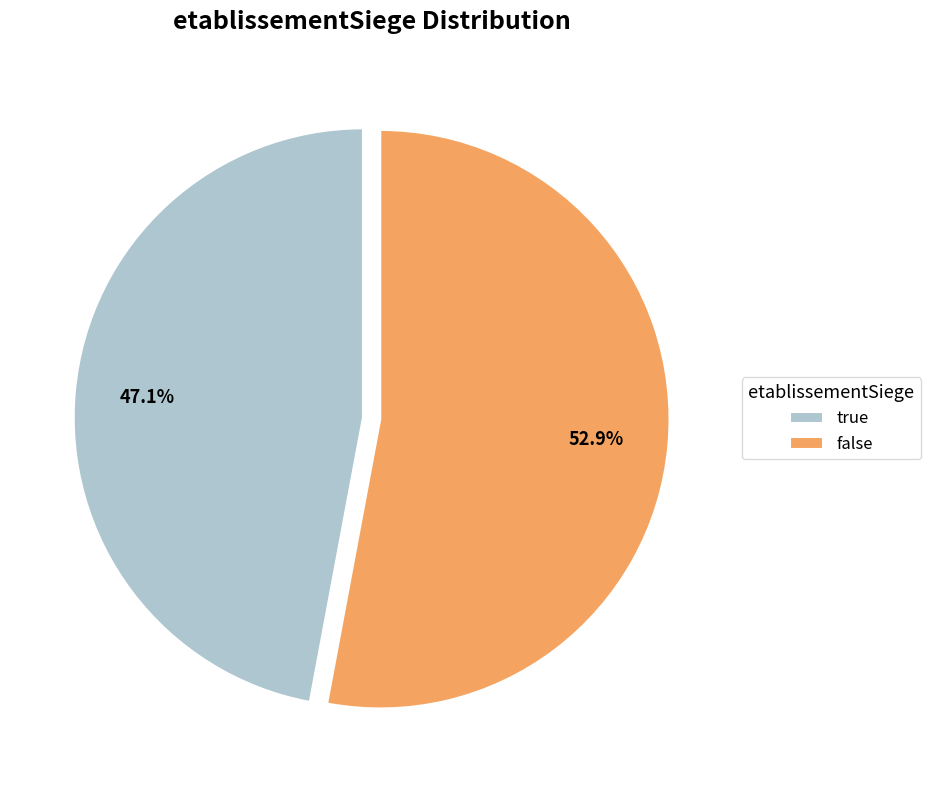

Count the number of slices in the pie.

2